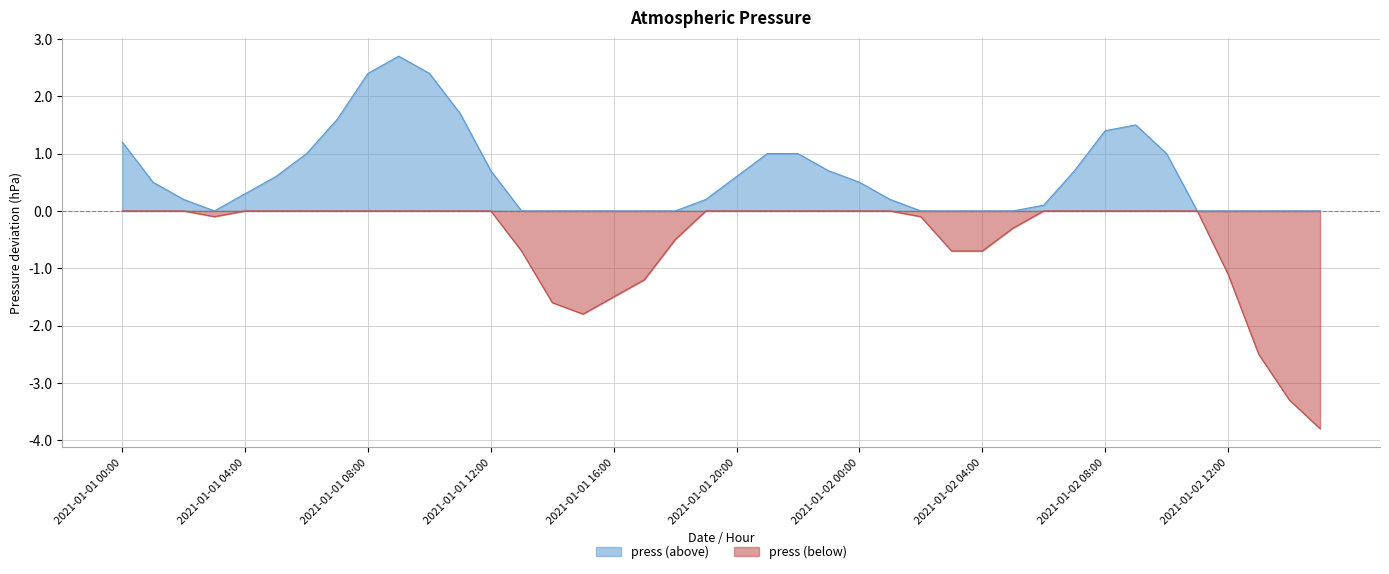

Rank the categories by value from highest to lowest.

2021-01-01 09:00, 2021-01-01 08:00, 2021-01-01 10:00, 2021-01-01 11:00, 2021-01-01 07:00, 2021-01-02 09:00, 2021-01-02 08:00, 2021-01-01 00:00, 2021-01-01 06:00, 2021-01-01 21:00, 2021-01-01 22:00, 2021-01-02 10:00, 2021-01-01 12:00, 2021-01-01 23:00, 2021-01-02 07:00, 2021-01-01 05:00, 2021-01-01 20:00, 2021-01-01 01:00, 2021-01-02 00:00, 2021-01-01 04:00, 2021-01-01 02:00, 2021-01-01 19:00, 2021-01-02 01:00, 2021-01-02 06:00, 2021-01-02 11:00, 2021-01-01 03:00, 2021-01-02 02:00, 2021-01-02 05:00, 2021-01-01 18:00, 2021-01-01 13:00, 2021-01-02 03:00, 2021-01-02 04:00, 2021-01-02 12:00, 2021-01-01 17:00, 2021-01-01 16:00, 2021-01-01 14:00, 2021-01-01 15:00, 2021-01-02 13:00, 2021-01-02 14:00, 2021-01-02 15:00